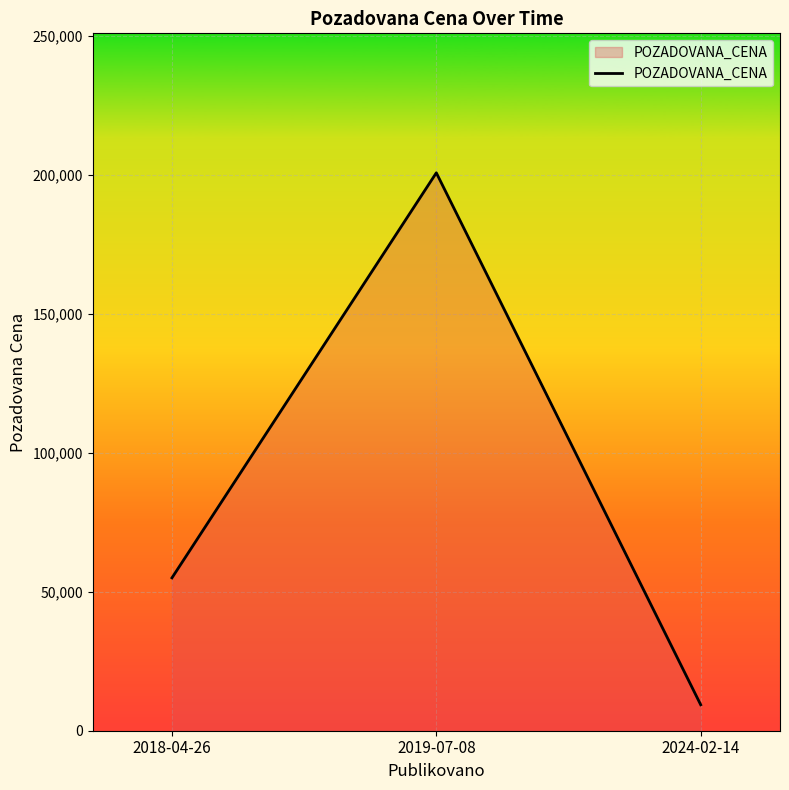

Which label corresponds to the largest value in the chart?

2019-07-08